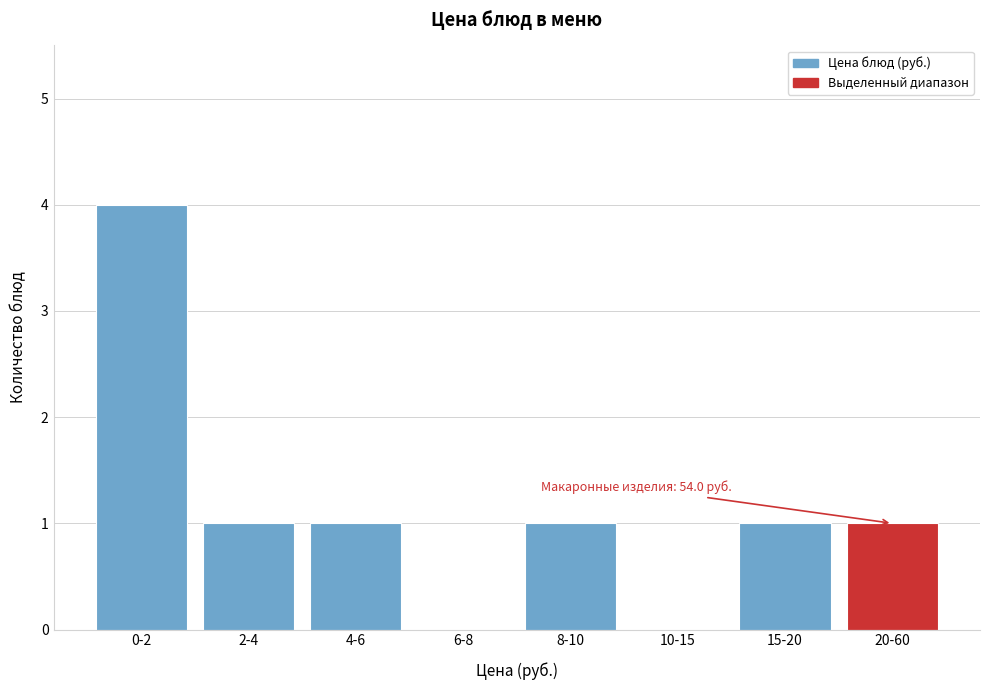

Reading left to right, transcribe all the data shown in this chart.

0-2=4	2-4=1	4-6=1	6-8=0	8-10=1	10-15=0	15-20=1	20-60=1